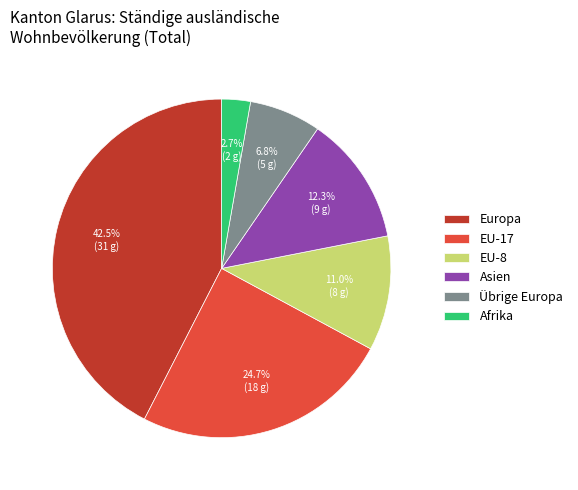

Is there any slice that represents more than half of the pie?

No